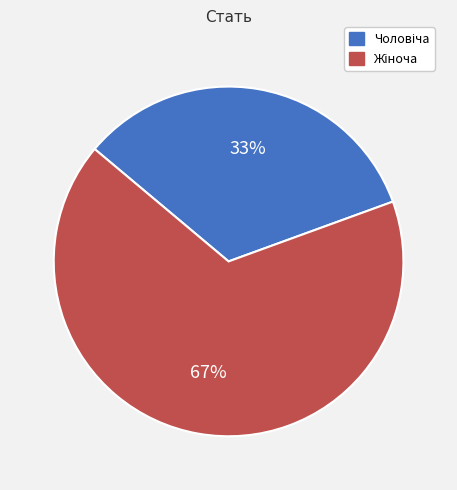

To the nearest percent, what is the average slice percentage?

50%